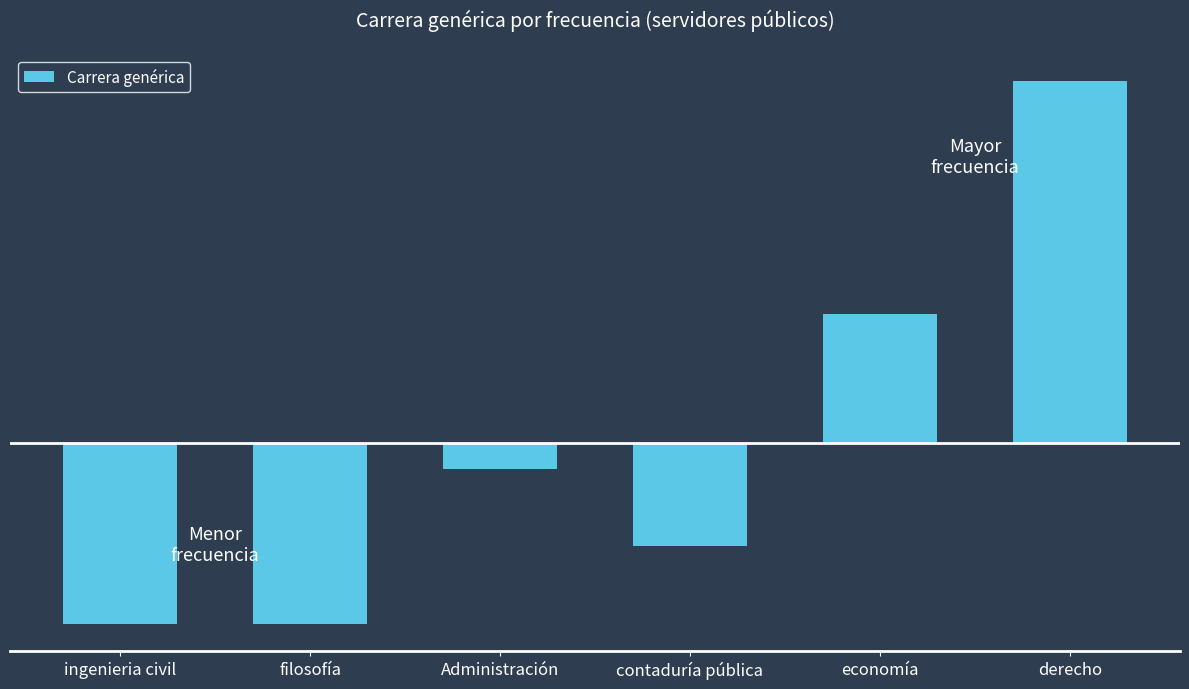

True or false: the data shows 1.7 at economía.

True